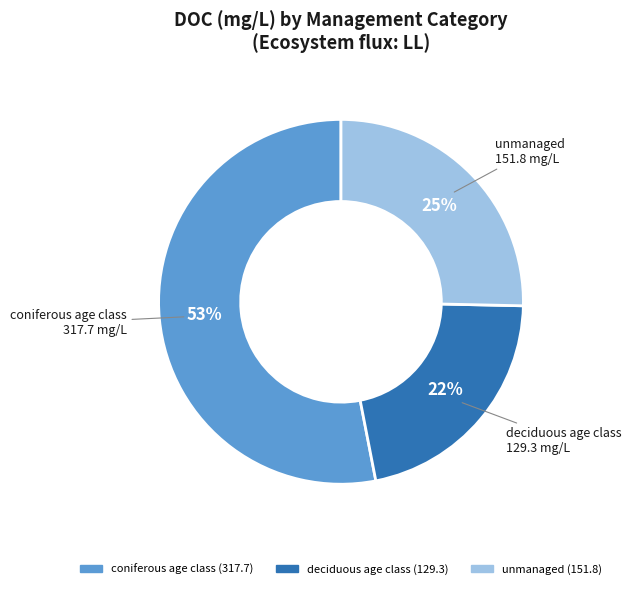

To the nearest percent, what is the difference between the largest and smallest slice percentages?

31%